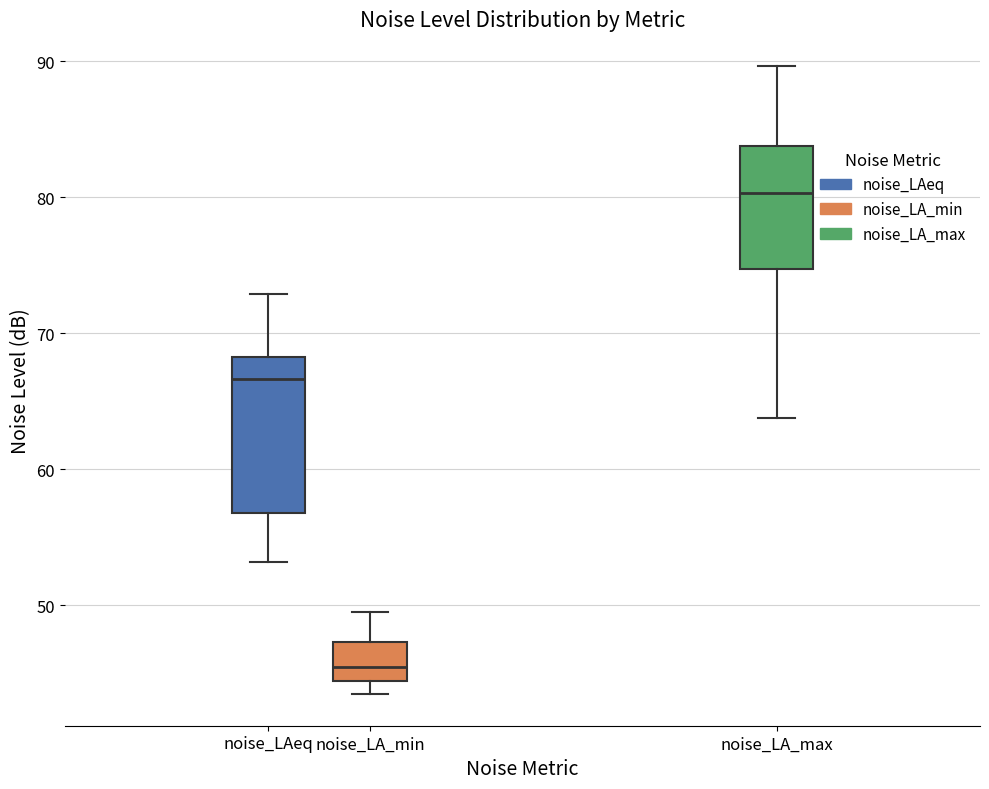

Where does the upper whisker of the box for noise_LA_max end on the y-axis? The values are not printed on the chart, so give them approximately, as read against the axis.

90